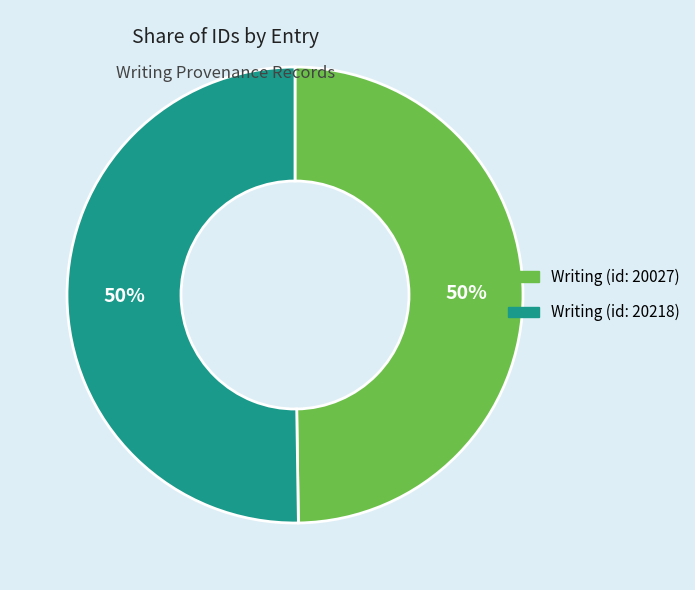

Count the number of slices in the pie.

2